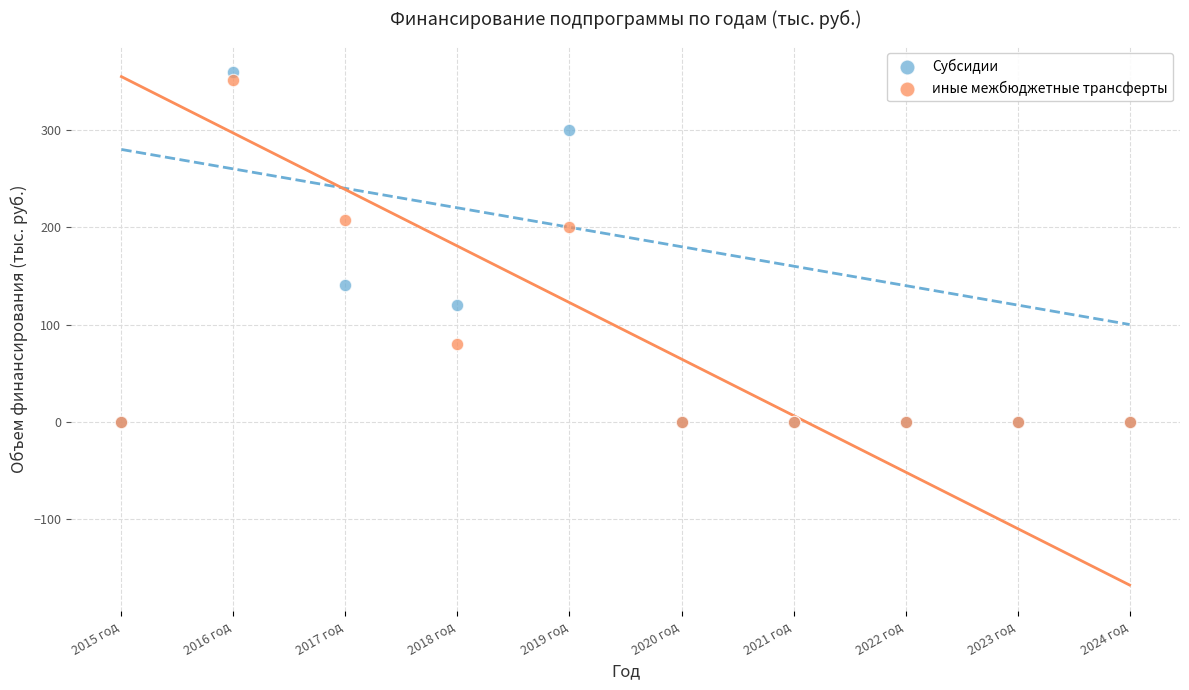

Which series has the largest Y range (max minus min)?

Субсидии